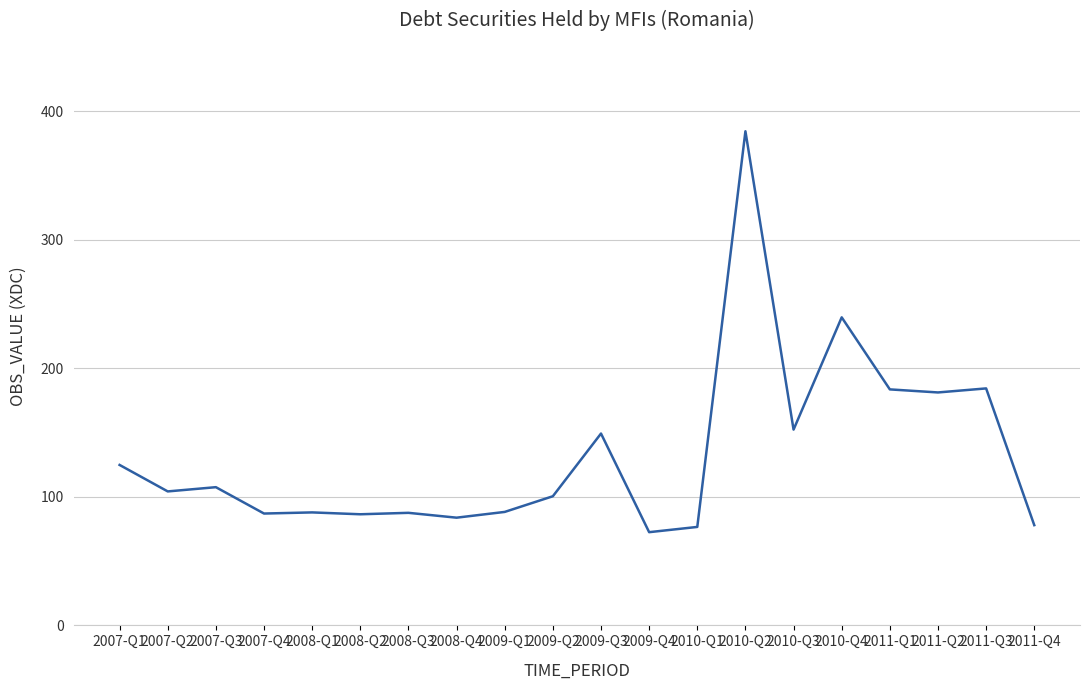

What position from the left is 2009-Q1?

9